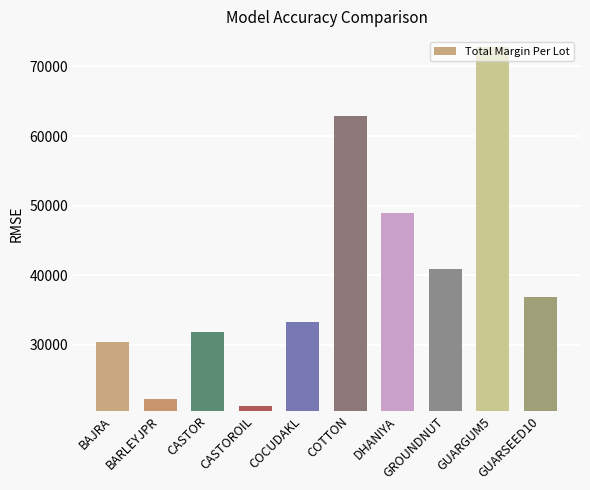

Approximately how many times larger is the value at GUARGUM5 compared to CASTOROIL?

3.4